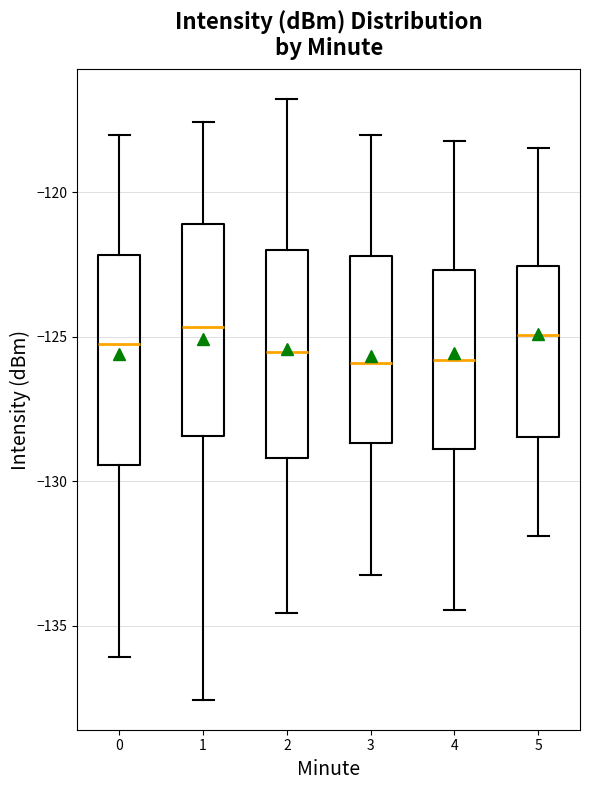

Reading left to right, read every box against the y-axis: the position of its median line, the range the box covers, and the ends of its whiskers. The values are not printed on the chart, so give them approximately, as read against the axis.

0: median -125.5, box -129.5 to -122.0, whiskers -136.0 to -118.0
1: median -124.5, box -128.5 to -121.0, whiskers -137.5 to -117.5
2: median -125.5, box -129.0 to -122.0, whiskers -134.5 to -117.0
3: median -126.0, box -128.5 to -122.0, whiskers -133.0 to -118.0
4: median -126.0, box -129.0 to -122.5, whiskers -134.5 to -118.0
5: median -125.0, box -128.5 to -122.5, whiskers -132.0 to -118.5